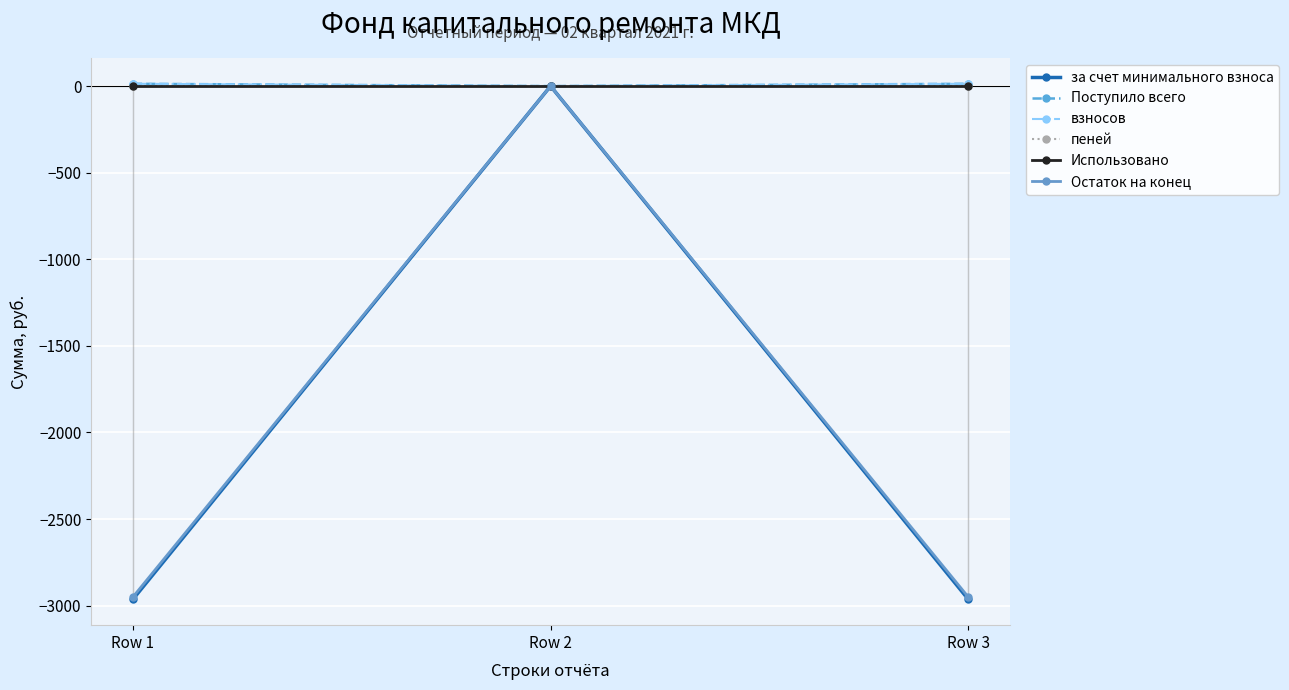

Which series has the largest total across all categories?

Поступило всего